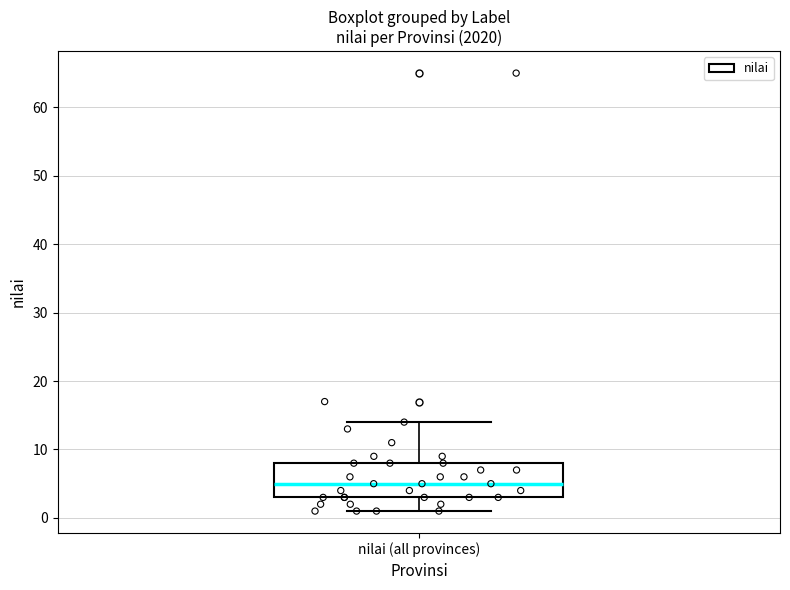

Where is the lower edge of the box for nilai (all provinces) on the y-axis? The values are not printed on the chart, so give them approximately, as read against the axis.

3